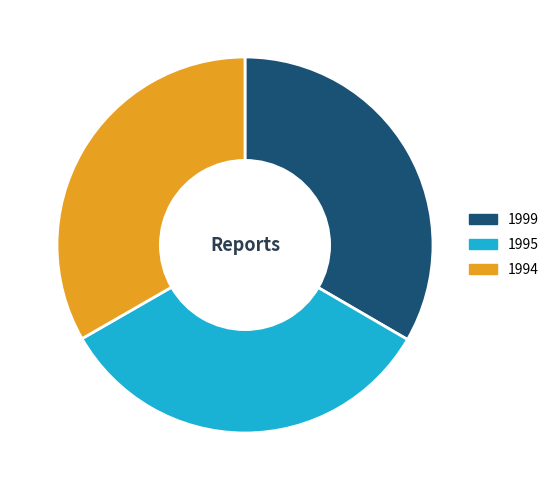

What is the ratio of the value at 1994 to the value at 1995?

1.0